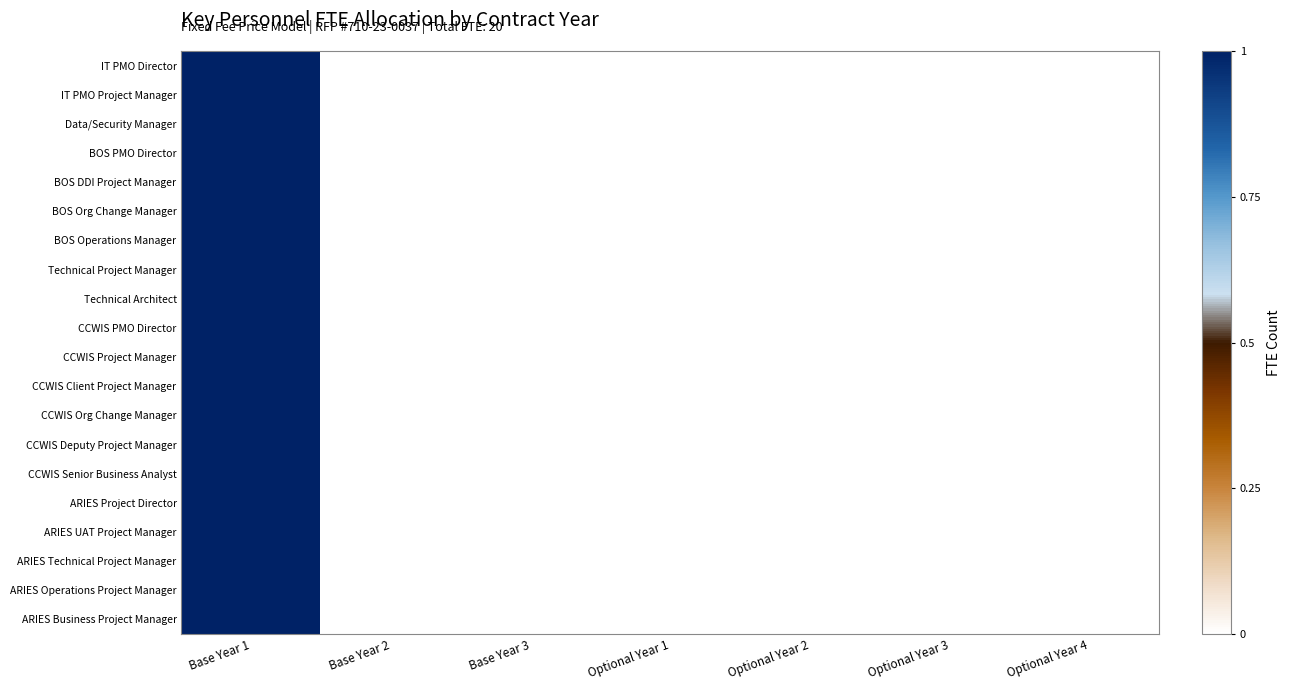

Reading left to right, transcribe all the data shown in this chart.

IT PMO Director: Base Year 1=1	Base Year 2=0	Base Year 3=0	Optional Year 1=0	Optional Year 2=0	Optional Year 3=0	Optional Year 4=0
IT PMO Project Manager: Base Year 1=1	Base Year 2=0	Base Year 3=0	Optional Year 1=0	Optional Year 2=0	Optional Year 3=0	Optional Year 4=0
Data/Security Manager: Base Year 1=1	Base Year 2=0	Base Year 3=0	Optional Year 1=0	Optional Year 2=0	Optional Year 3=0	Optional Year 4=0
BOS PMO Director: Base Year 1=1	Base Year 2=0	Base Year 3=0	Optional Year 1=0	Optional Year 2=0	Optional Year 3=0	Optional Year 4=0
BOS DDI Project Manager: Base Year 1=1	Base Year 2=0	Base Year 3=0	Optional Year 1=0	Optional Year 2=0	Optional Year 3=0	Optional Year 4=0
BOS Org Change Manager: Base Year 1=1	Base Year 2=0	Base Year 3=0	Optional Year 1=0	Optional Year 2=0	Optional Year 3=0	Optional Year 4=0
BOS Operations Manager: Base Year 1=1	Base Year 2=0	Base Year 3=0	Optional Year 1=0	Optional Year 2=0	Optional Year 3=0	Optional Year 4=0
Technical Project Manager: Base Year 1=1	Base Year 2=0	Base Year 3=0	Optional Year 1=0	Optional Year 2=0	Optional Year 3=0	Optional Year 4=0
Technical Architect: Base Year 1=1	Base Year 2=0	Base Year 3=0	Optional Year 1=0	Optional Year 2=0	Optional Year 3=0	Optional Year 4=0
CCWIS PMO Director: Base Year 1=1	Base Year 2=0	Base Year 3=0	Optional Year 1=0	Optional Year 2=0	Optional Year 3=0	Optional Year 4=0
CCWIS Project Manager: Base Year 1=1	Base Year 2=0	Base Year 3=0	Optional Year 1=0	Optional Year 2=0	Optional Year 3=0	Optional Year 4=0
CCWIS Client Project Manager: Base Year 1=1	Base Year 2=0	Base Year 3=0	Optional Year 1=0	Optional Year 2=0	Optional Year 3=0	Optional Year 4=0
CCWIS Org Change Manager: Base Year 1=1	Base Year 2=0	Base Year 3=0	Optional Year 1=0	Optional Year 2=0	Optional Year 3=0	Optional Year 4=0
CCWIS Deputy Project Manager: Base Year 1=1	Base Year 2=0	Base Year 3=0	Optional Year 1=0	Optional Year 2=0	Optional Year 3=0	Optional Year 4=0
CCWIS Senior Business Analyst: Base Year 1=1	Base Year 2=0	Base Year 3=0	Optional Year 1=0	Optional Year 2=0	Optional Year 3=0	Optional Year 4=0
ARIES Project Director: Base Year 1=1	Base Year 2=0	Base Year 3=0	Optional Year 1=0	Optional Year 2=0	Optional Year 3=0	Optional Year 4=0
ARIES UAT Project Manager: Base Year 1=1	Base Year 2=0	Base Year 3=0	Optional Year 1=0	Optional Year 2=0	Optional Year 3=0	Optional Year 4=0
ARIES Technical Project Manager: Base Year 1=1	Base Year 2=0	Base Year 3=0	Optional Year 1=0	Optional Year 2=0	Optional Year 3=0	Optional Year 4=0
ARIES Operations Project Manager: Base Year 1=1	Base Year 2=0	Base Year 3=0	Optional Year 1=0	Optional Year 2=0	Optional Year 3=0	Optional Year 4=0
ARIES Business Project Manager: Base Year 1=1	Base Year 2=0	Base Year 3=0	Optional Year 1=0	Optional Year 2=0	Optional Year 3=0	Optional Year 4=0